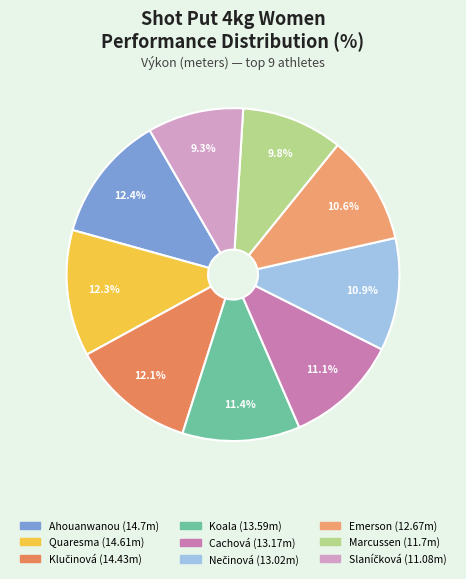

What is the largest slice in the pie chart?

Ahouanwanou Odile